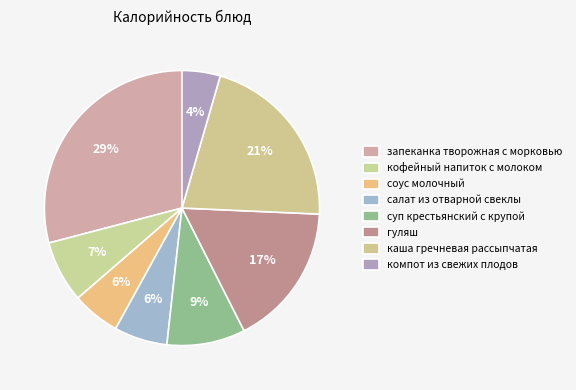

Is it true that каша гречневая рассыпчатая is 34% of the pie?

False